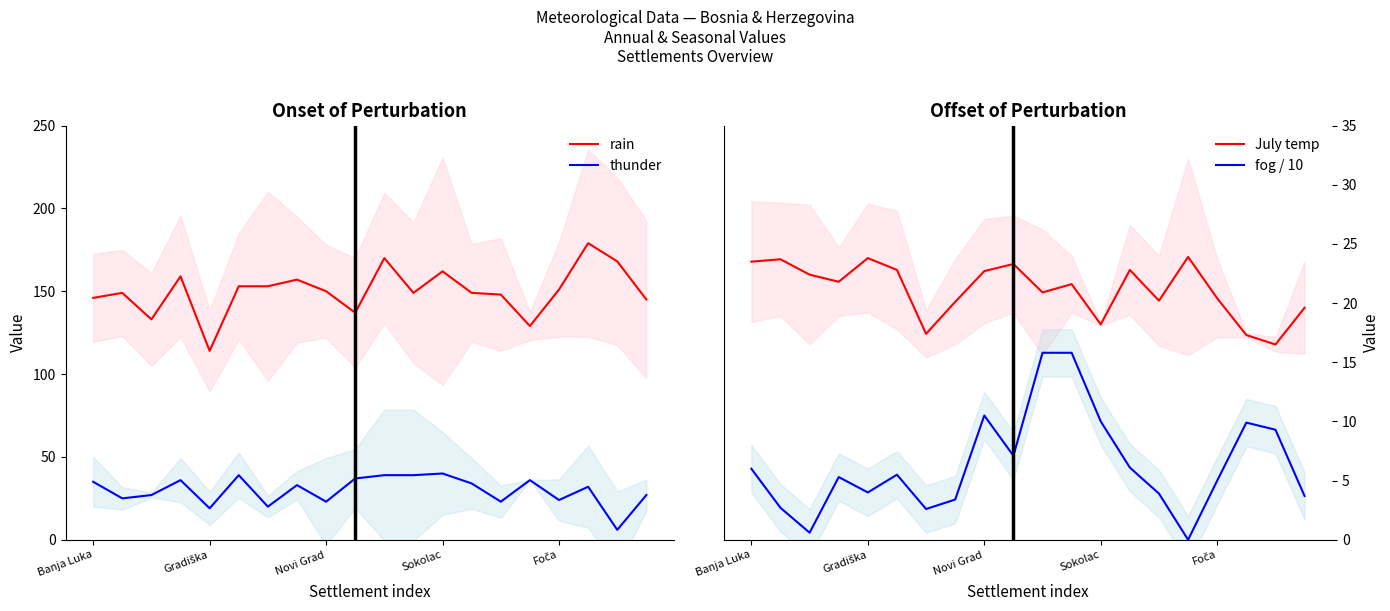

True or false: thunder and rain cross at least once.

False